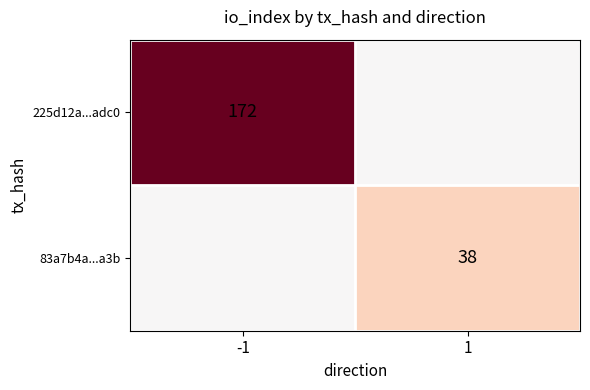

Is it true that 225d12a...adc0 equals 243 at -1?

False